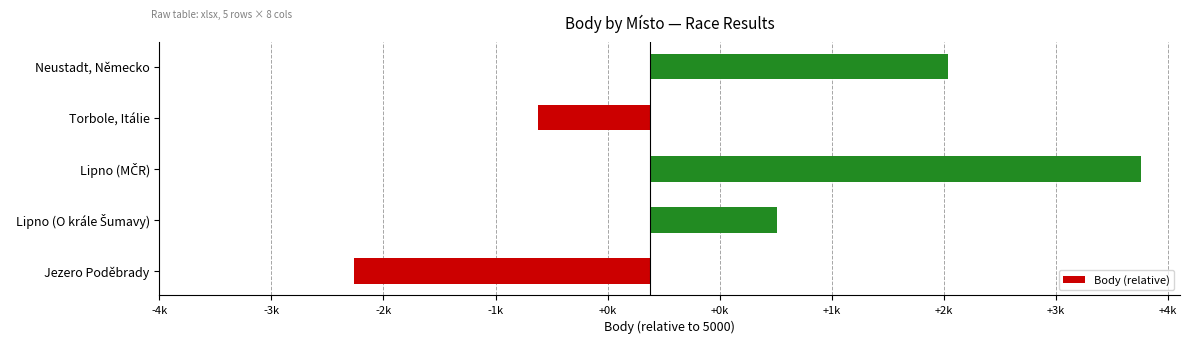

Does the chart contain any negative values?

Yes